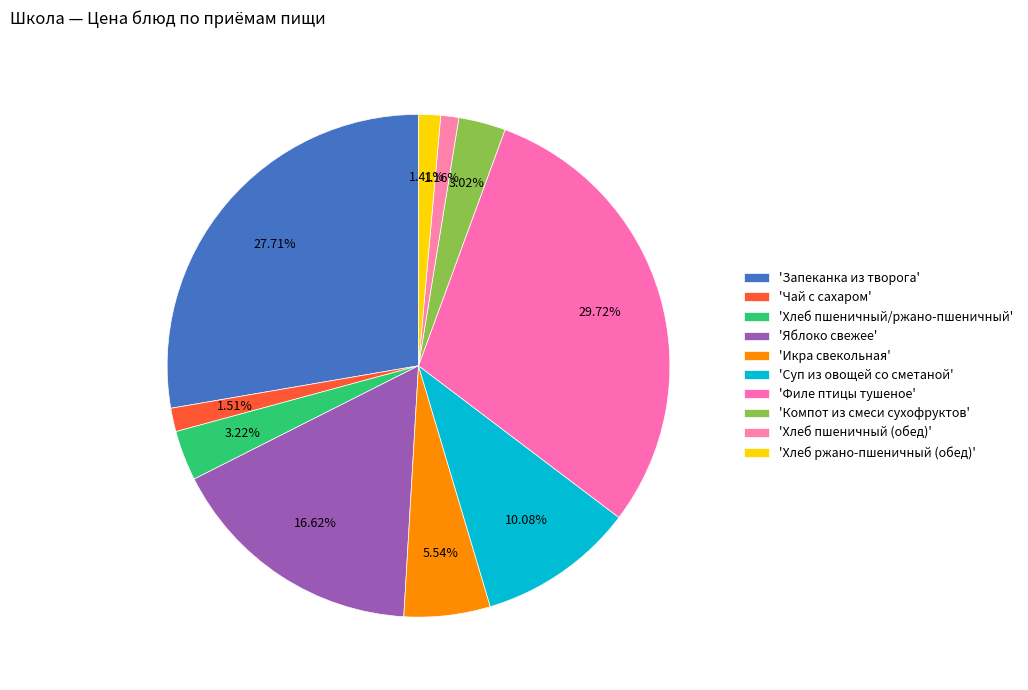

Is there a majority slice in this chart?

No